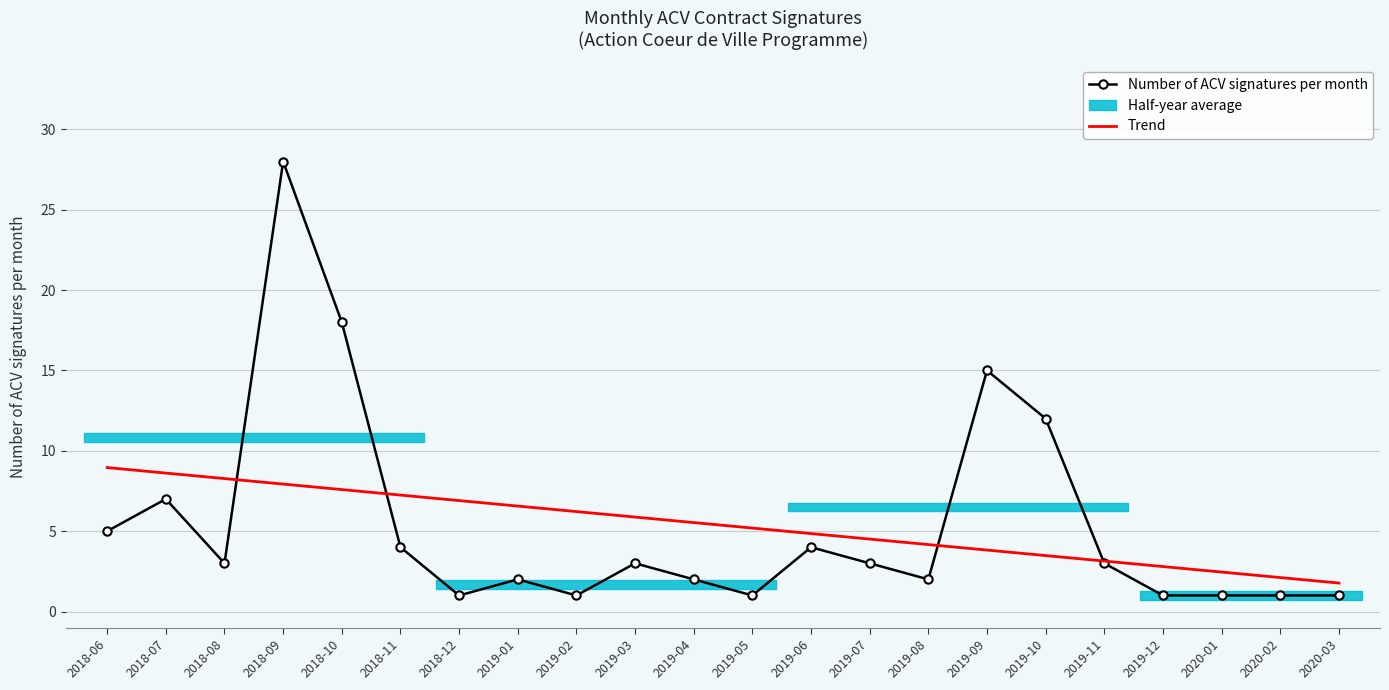

What is the difference between the Trend values at 2019-12 and 2019-09?

1.0